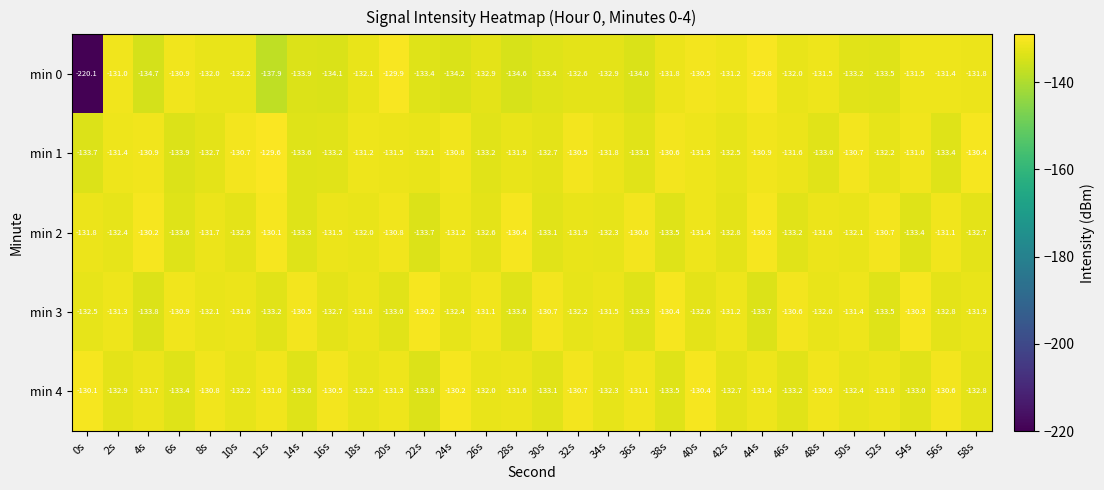

What value does the min 2 series have at 50s?

-132.1